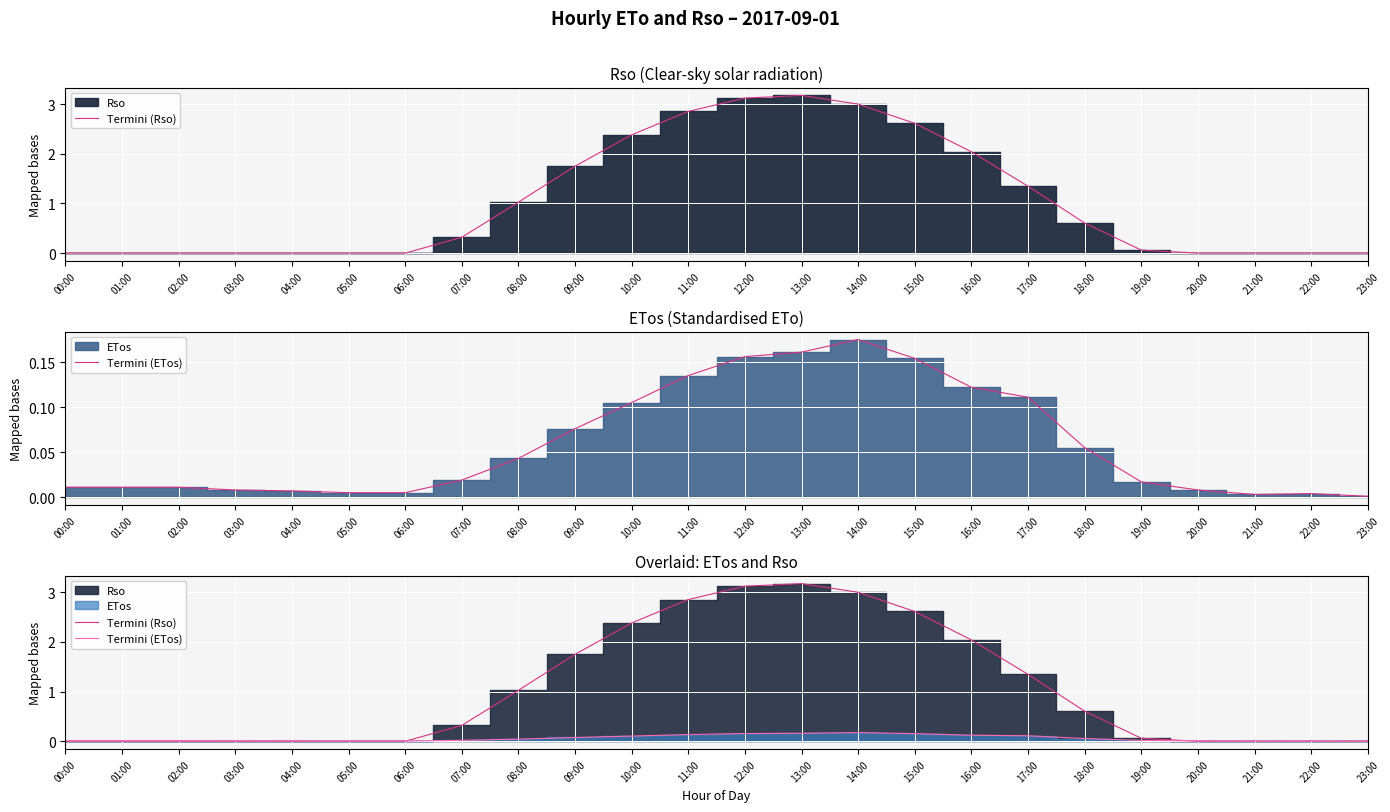

How many distinct data groups are displayed?

2